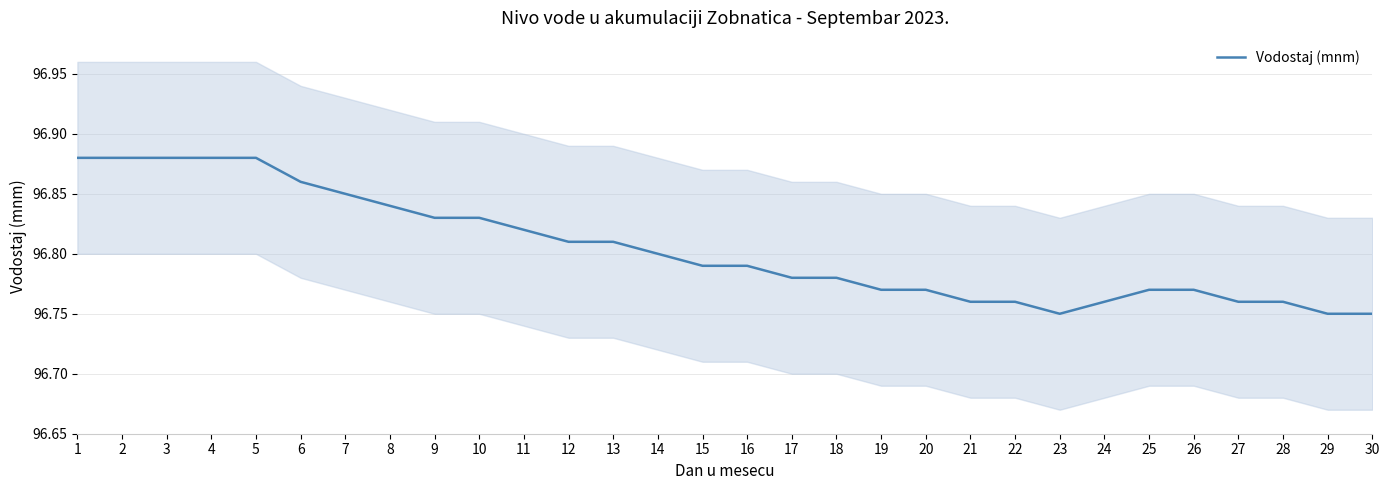

How many lines are shown in the chart?

1